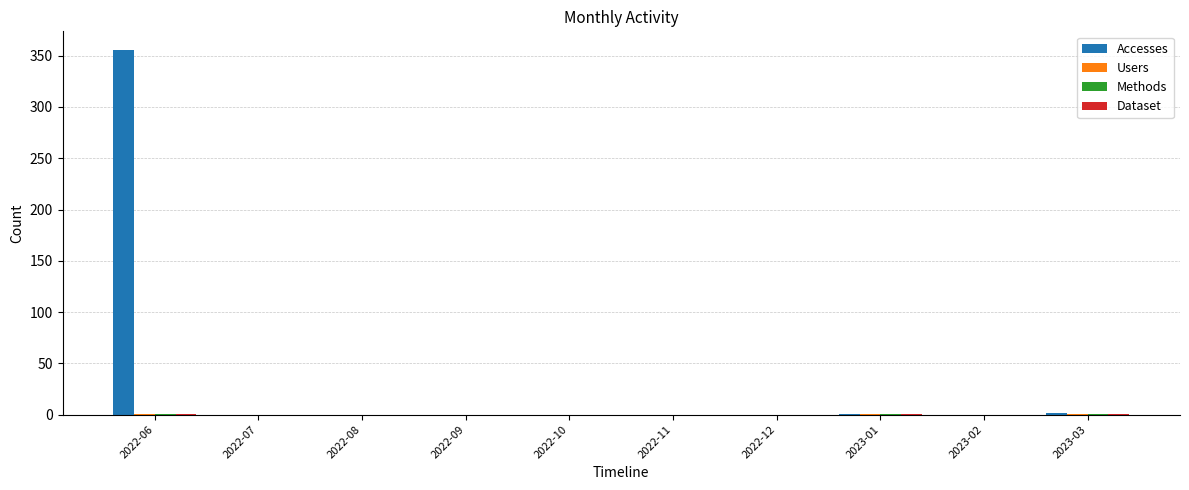

Which series changed the most between 2022-06 and 2023-01?

Accesses